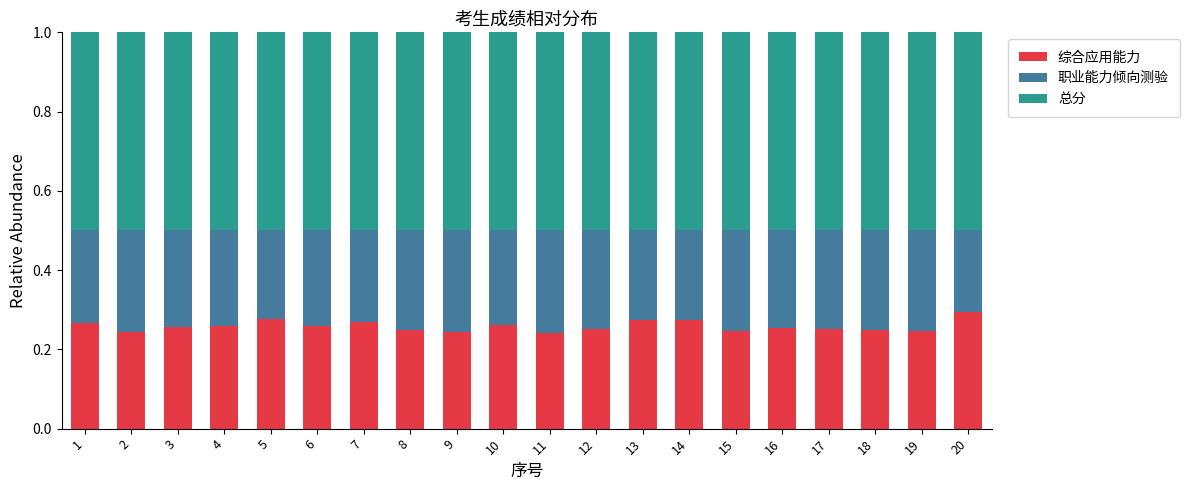

What is the sum of all 综合应用能力 values?

5.2